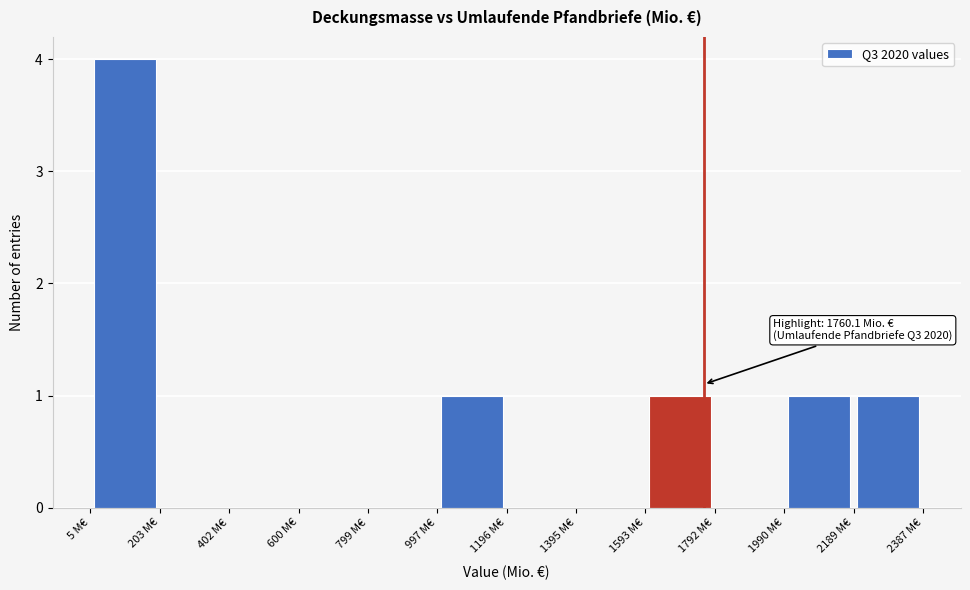

Which range on the x-axis has the tallest bar?

0 to 200